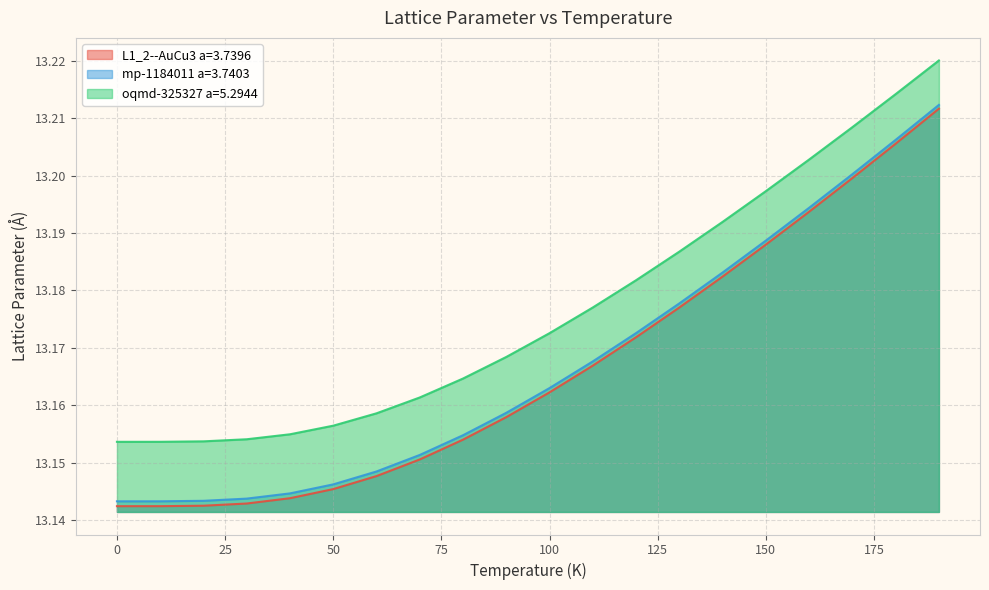

What is the average value of the L1_2--AuCu3 a=3.7396 series?

13.2